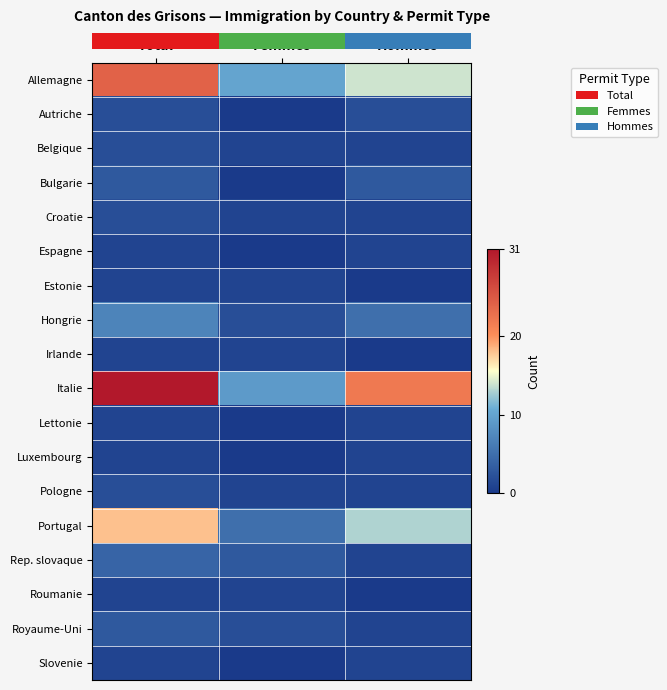

What is the maximum value shown in the chart?

31